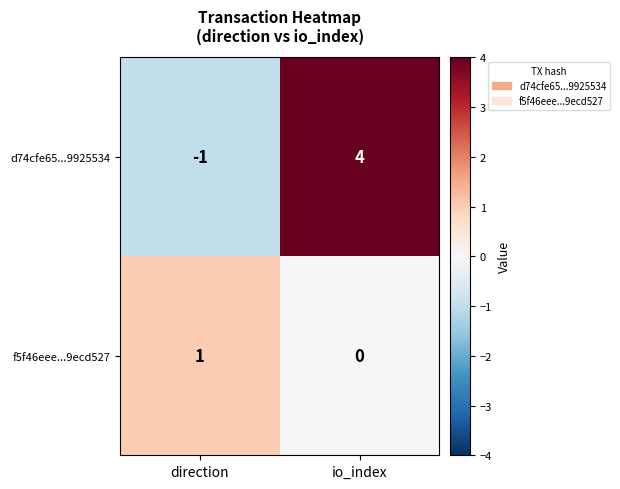

Reading right to left, what are all the values shown in this chart?

d74cfe65...9925534: 4	-1
f5f46eee...9ecd527: 0	1